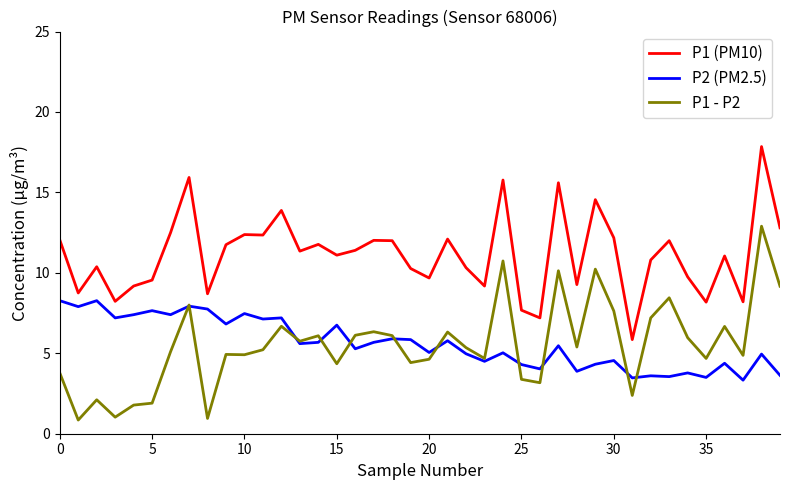

True or false: P1 (PM10) and P1 - P2 intersect in this chart.

False